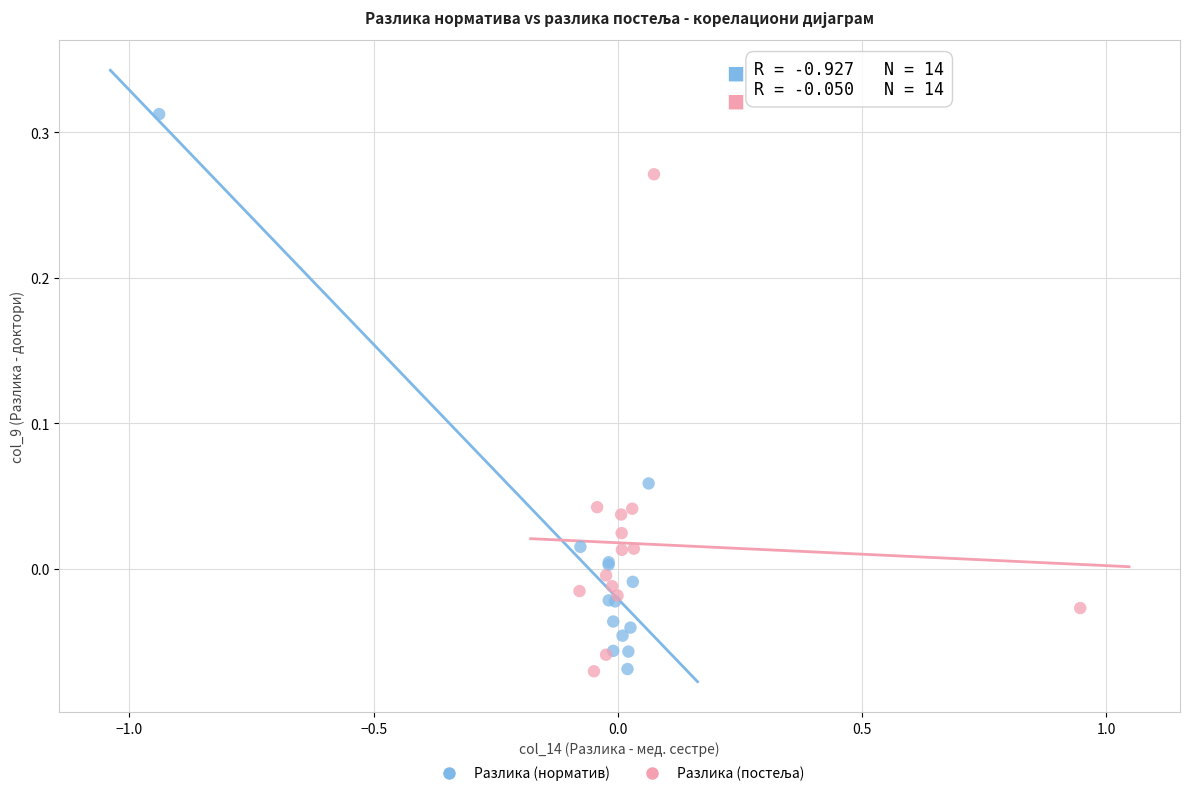

Which series has the widest spread of Y values?

Разлика (норматив)